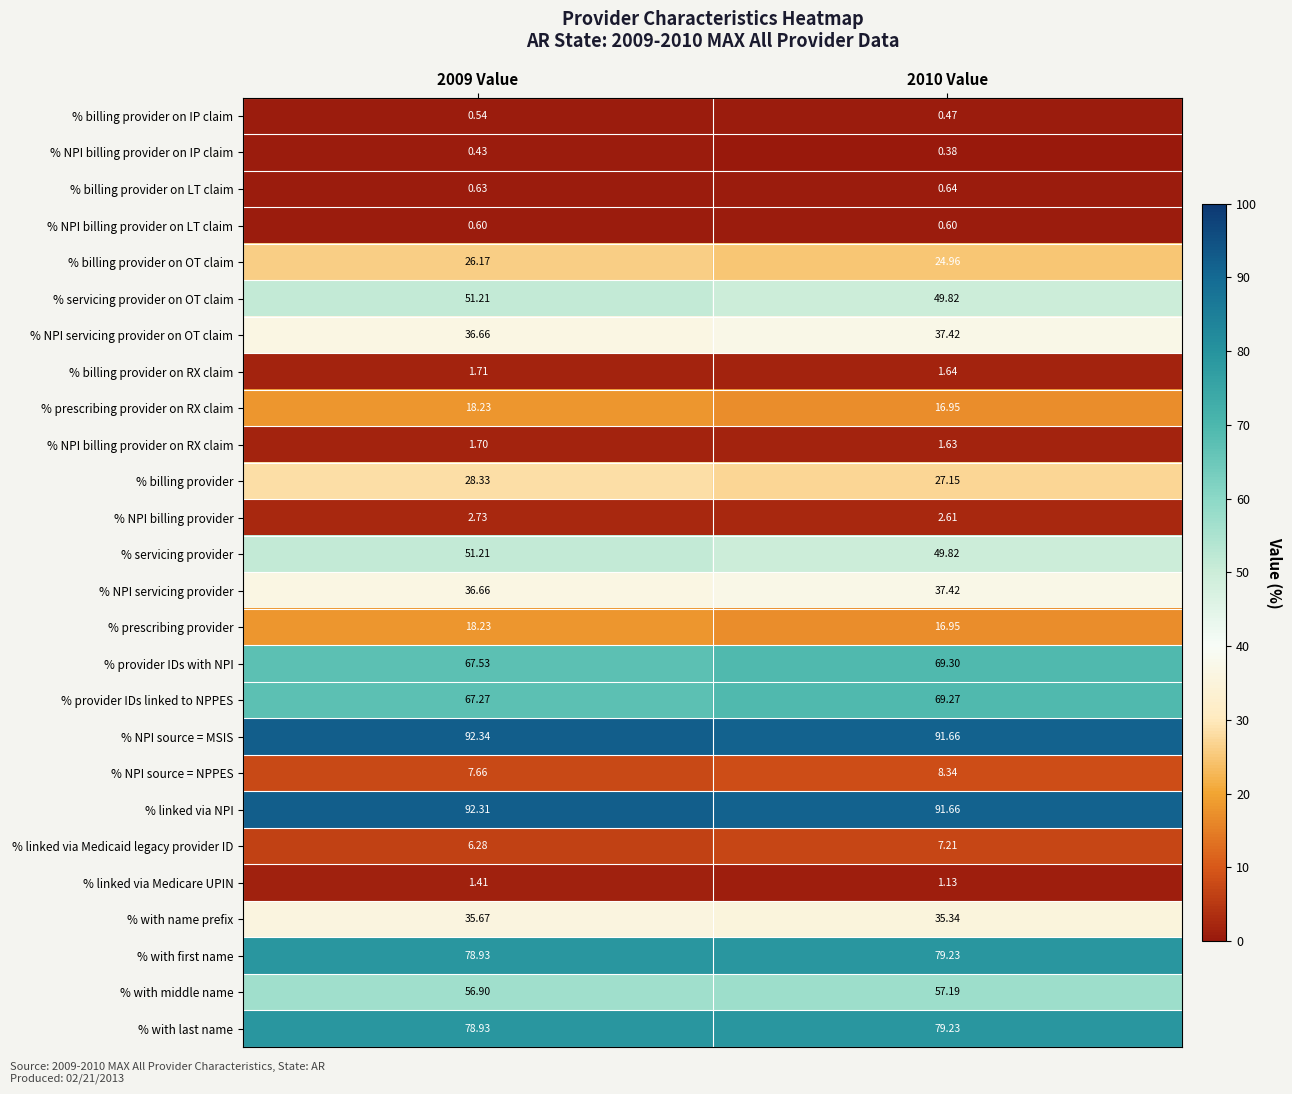

Which series has the widest spread of values?

% provider IDs linked to NPPES